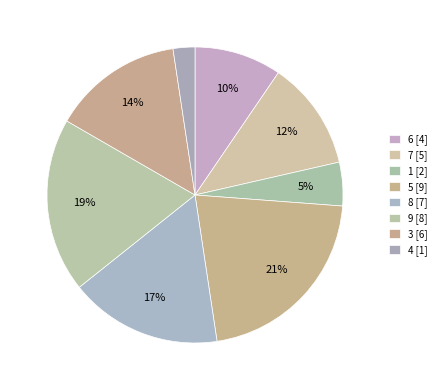

How many segments does this pie chart have?

8